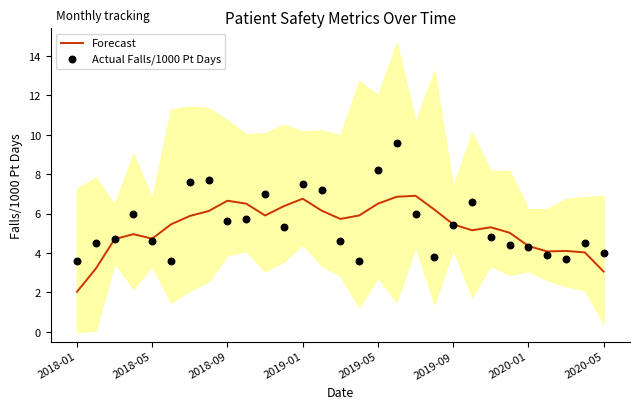

Which series reaches the maximum Y coordinate?

Actual Falls/1000 Pt Days